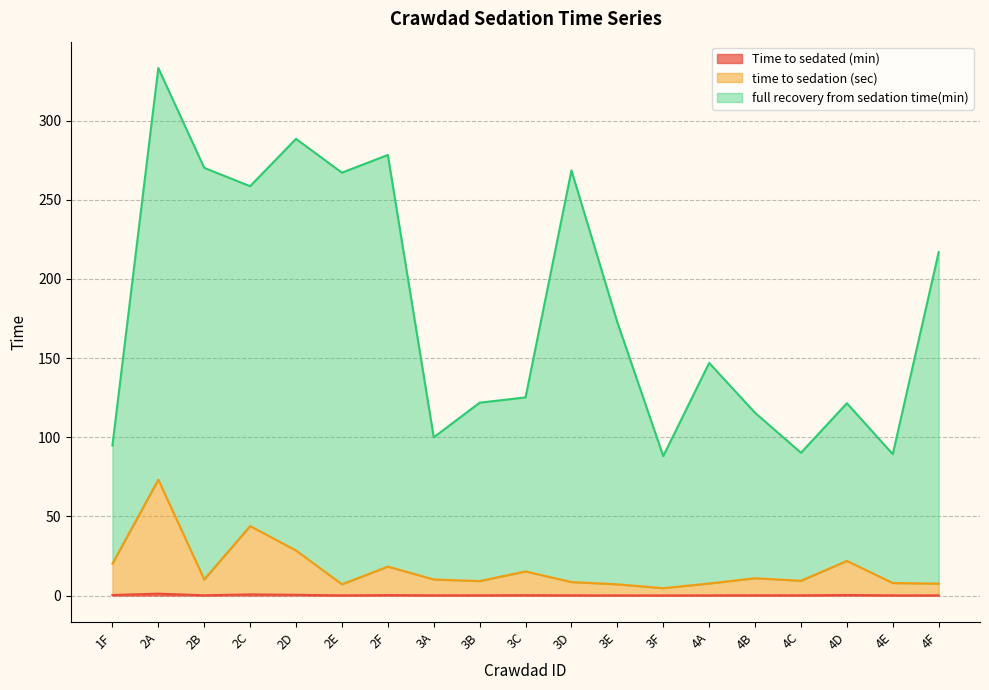

At which label is time to sedation (sec) closest to 38?

2C